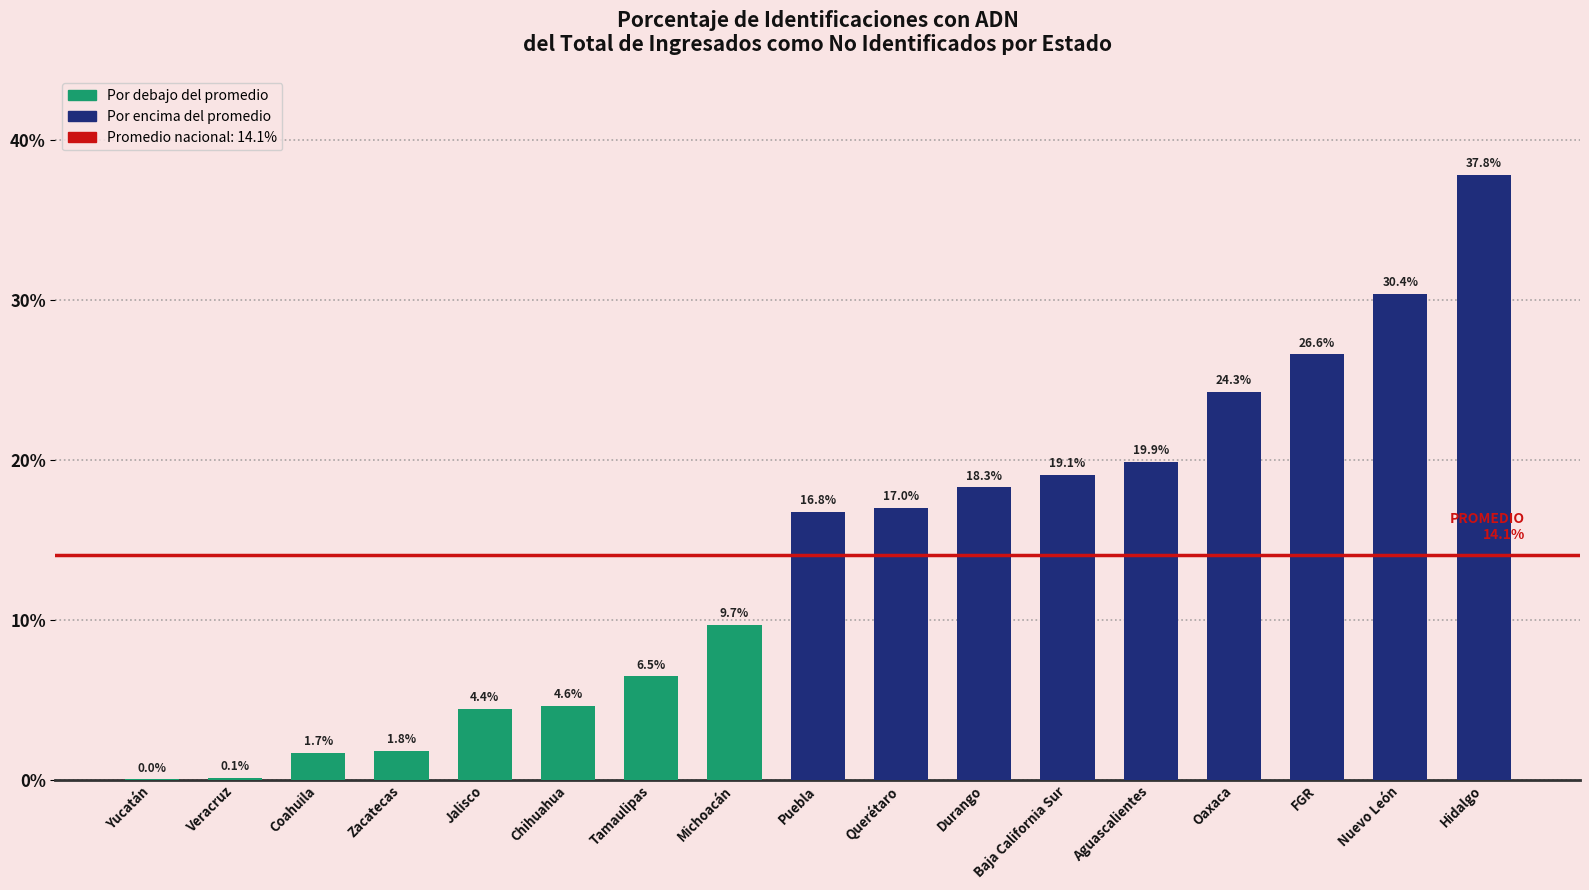

What is the average value?

14.1